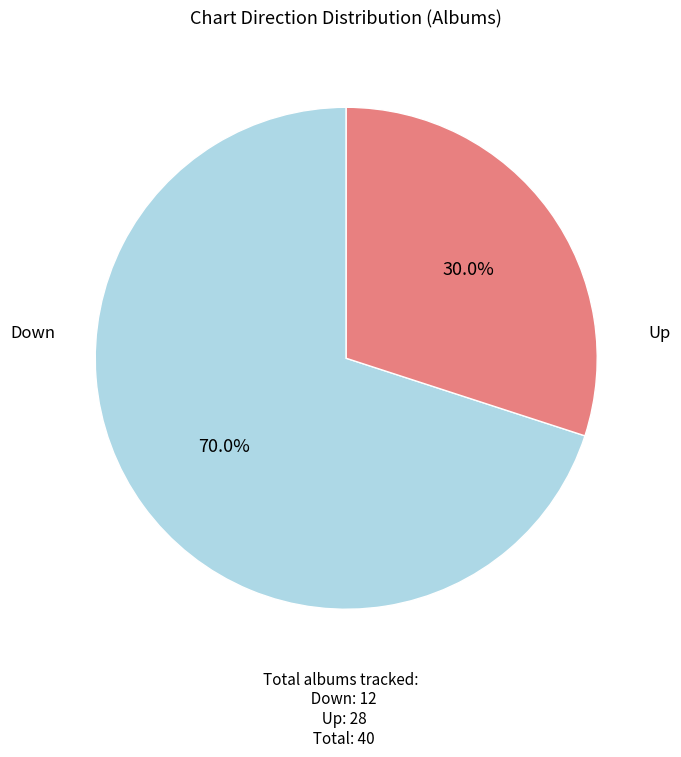

How many segments does this pie chart have?

2